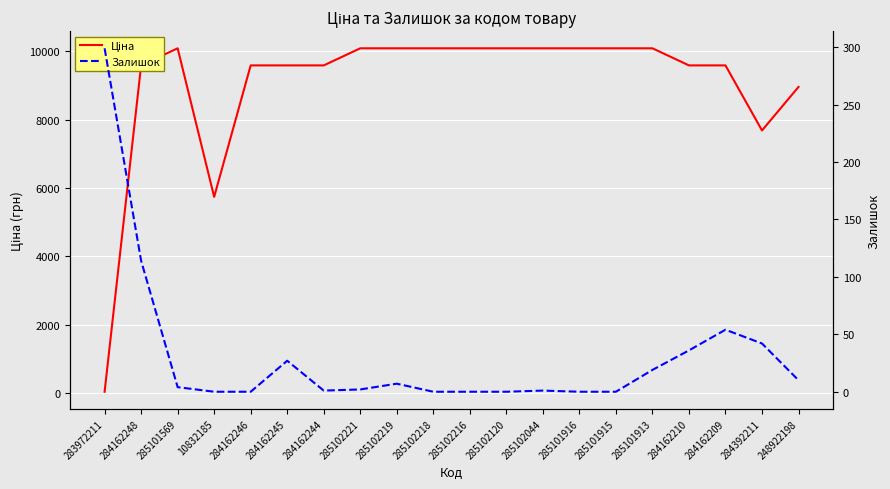

At which label does Залишок first exceed 4?

283972211